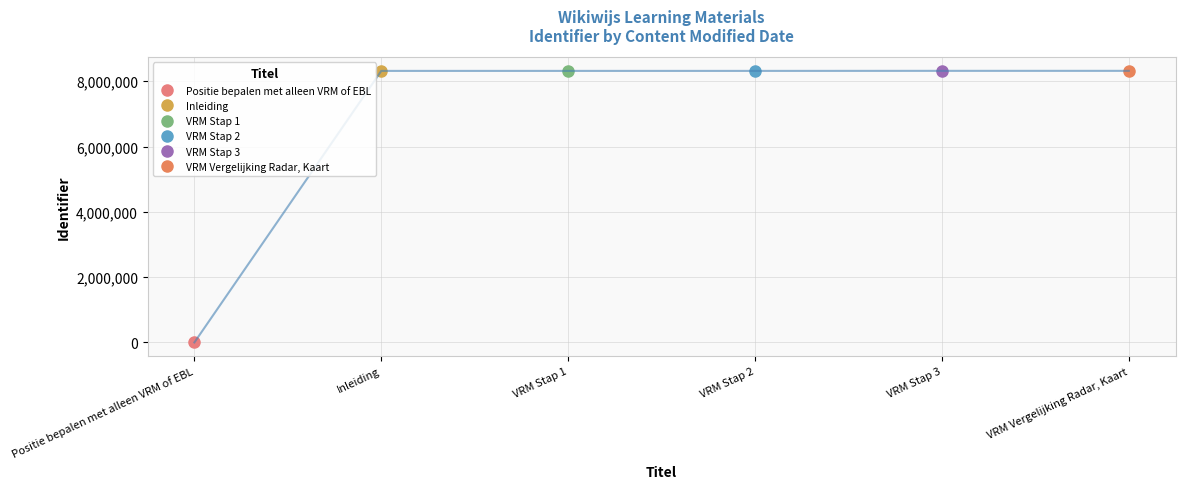

Rank the categories by value from lowest to highest.

Positie bepalen met alleen VRM of EBL, Inleiding, VRM Stap 1, VRM Stap 2, VRM Stap 3, VRM Vergelijking Radar, Kaart